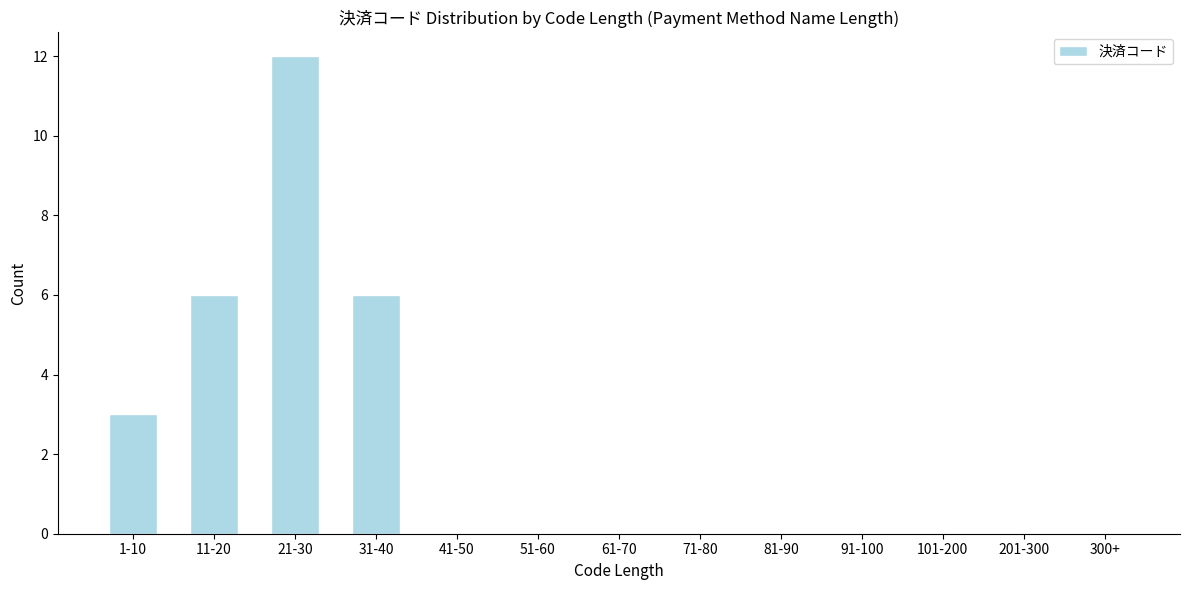

Reading right to left, list all the values displayed in this chart.

300+=0	201-300=0	101-200=0	91-100=0	81-90=0	71-80=0	61-70=0	51-60=0	41-50=0	31-40=6	21-30=12	11-20=6	1-10=3